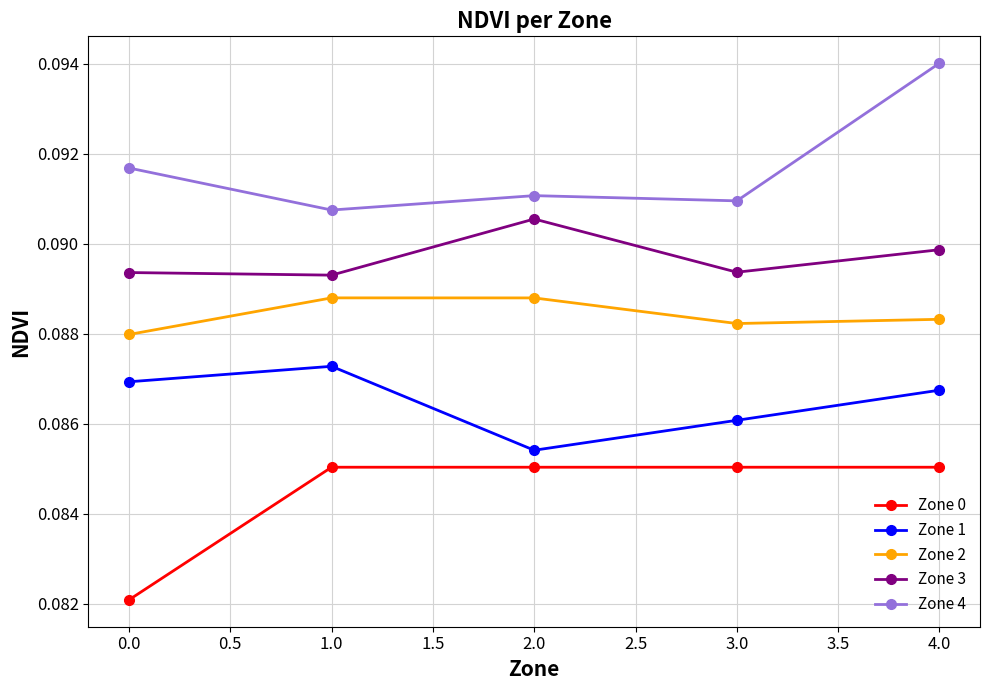

What is the label of the 5th point from the right?

0.0